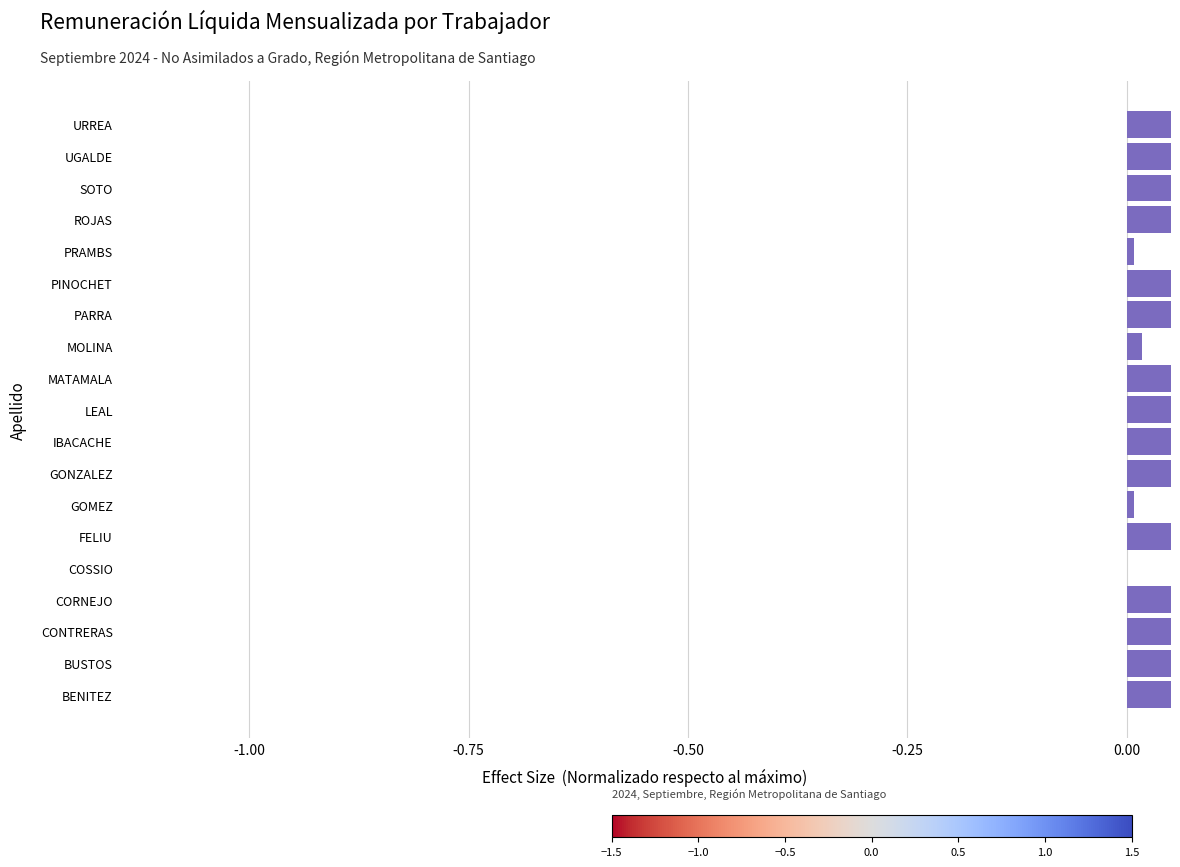

The value at PARRA is 0.4. True or false?

False